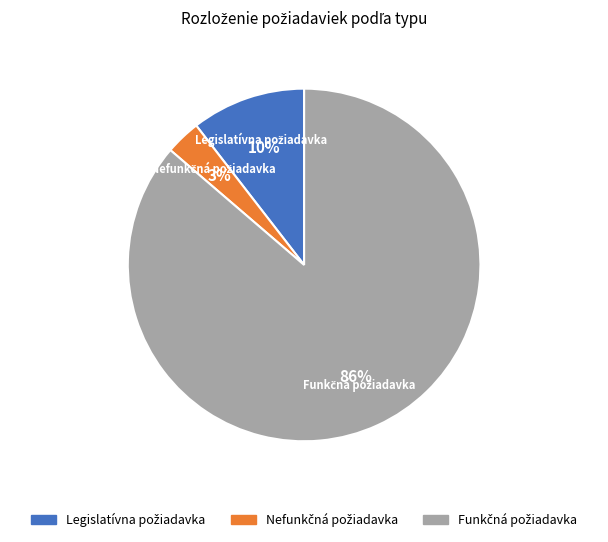

Is there any slice that represents more than half of the pie?

Yes